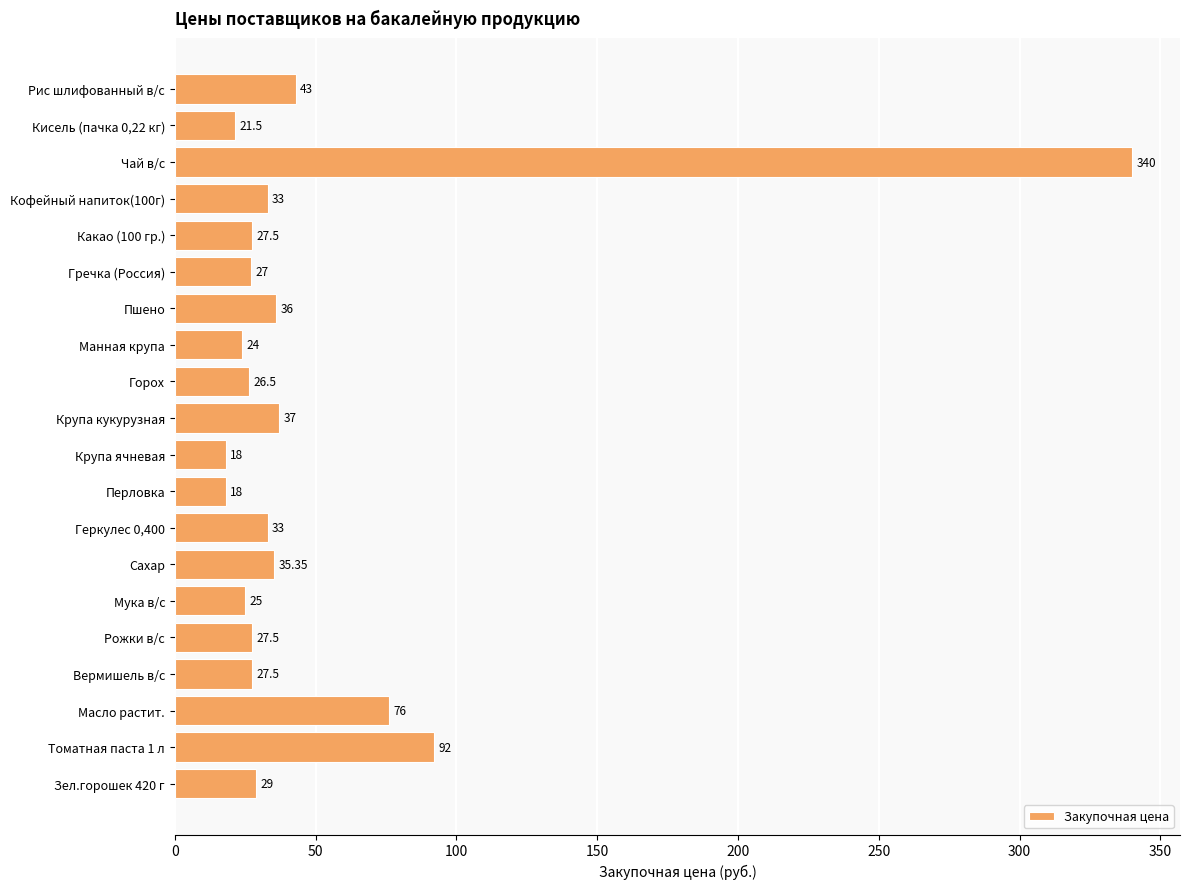

Between Кисель (пачка 0,22 кг) and Какао (100 гр.), which is larger?

Какао (100 гр.)